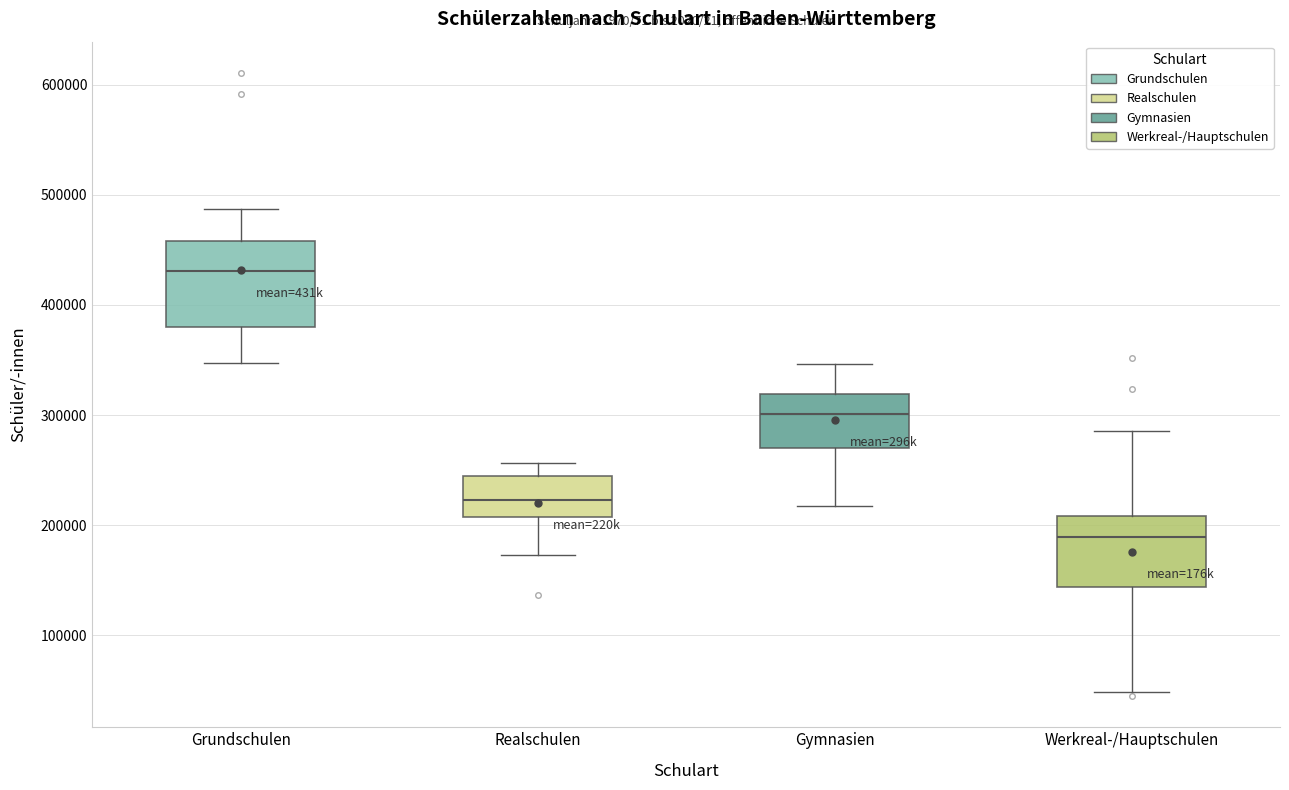

Reading left to right, read every box against the y-axis: the position of its median line, the range the box covers, and the ends of its whiskers. The values are not printed on the chart, so give them approximately, as read against the axis.

Grundschulen: median 430000, box 380000 to 460000, whiskers 350000 to 490000
Realschulen: median 220000, box 210000 to 240000, whiskers 170000 to 260000
Gymnasien: median 300000, box 270000 to 320000, whiskers 220000 to 350000
Werkreal-/Hauptschulen: median 190000, box 140000 to 210000, whiskers 50000 to 290000